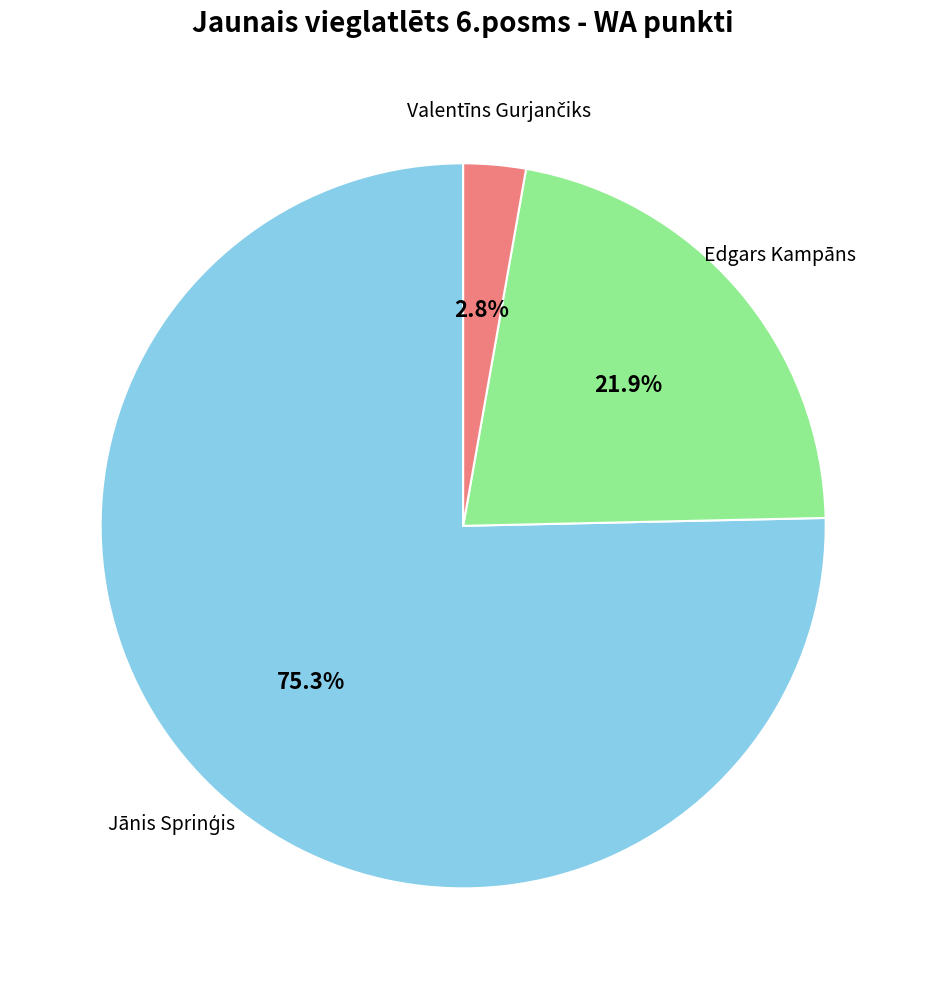

Count the number of slices in the pie.

3